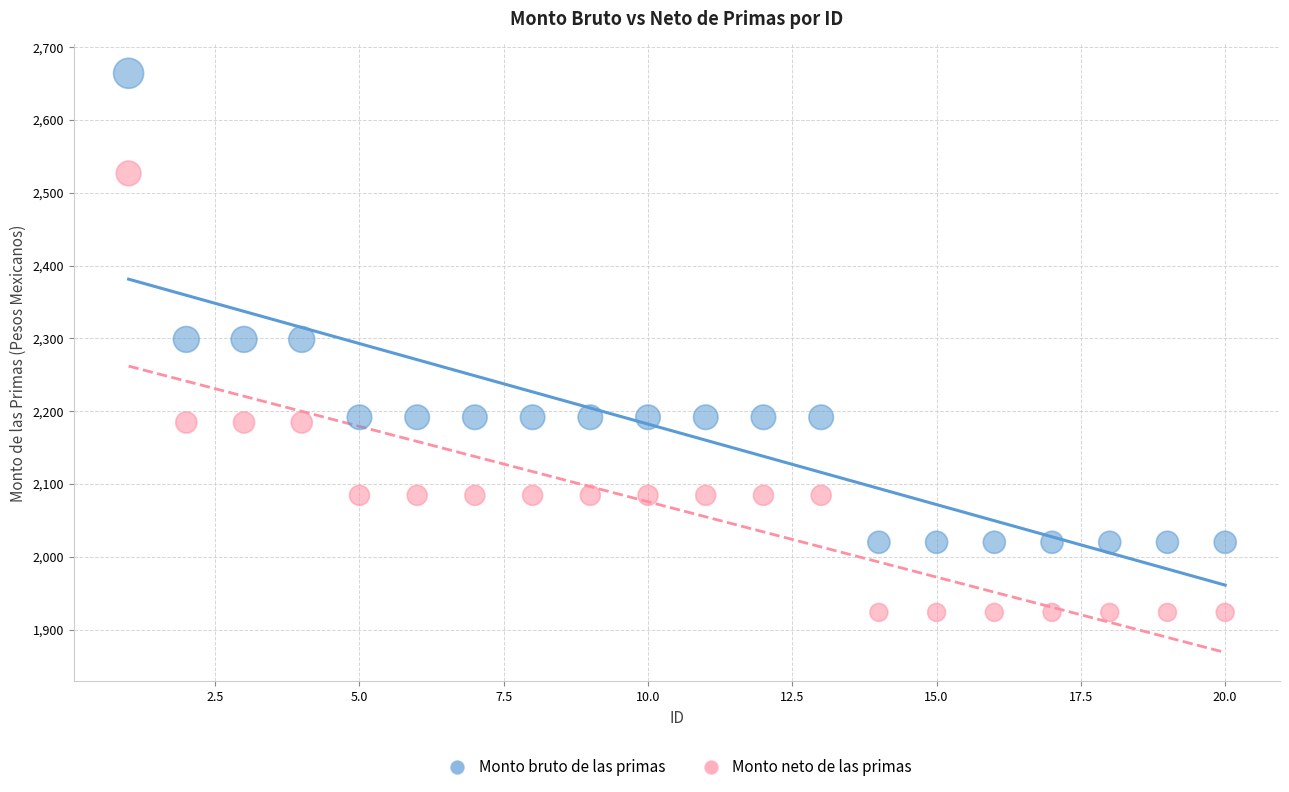

Which series contains the highest Y value?

Monto bruto de las primas